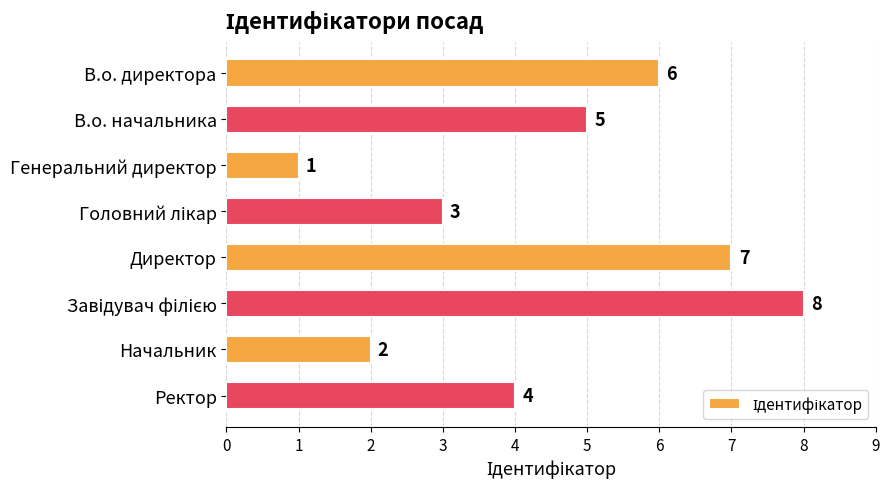

What is the maximum value shown in the chart?

8